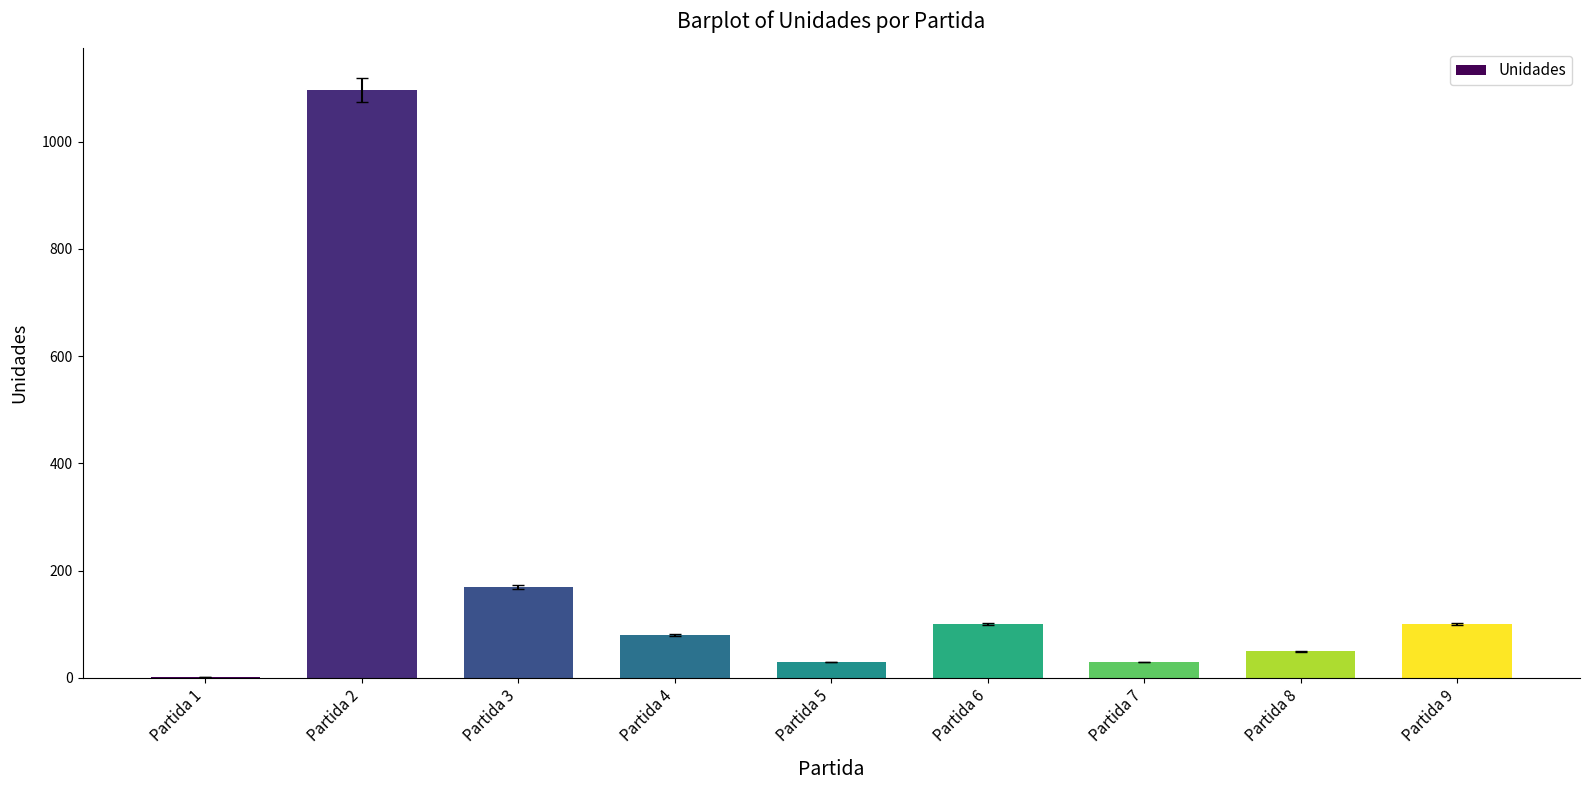

What is the maximum value shown in the chart?

1096